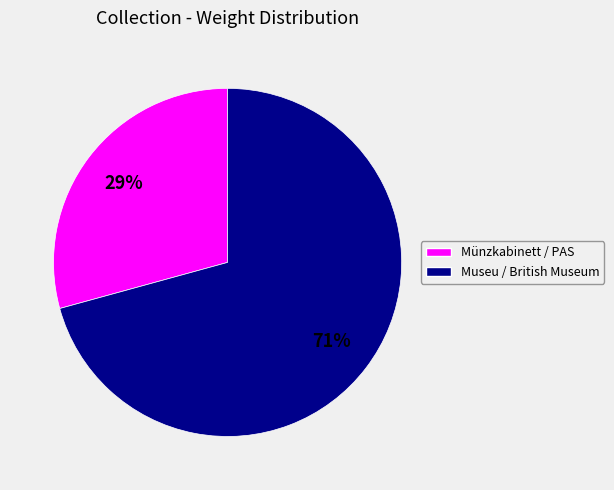

To the nearest percent, what is the average slice percentage?

50%